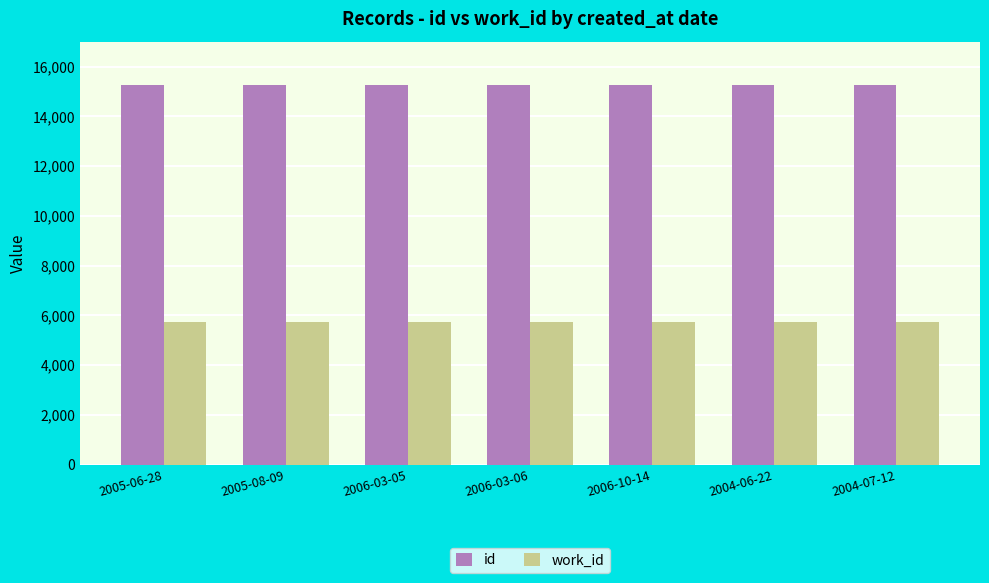

Which series has the largest range (max minus min)?

id